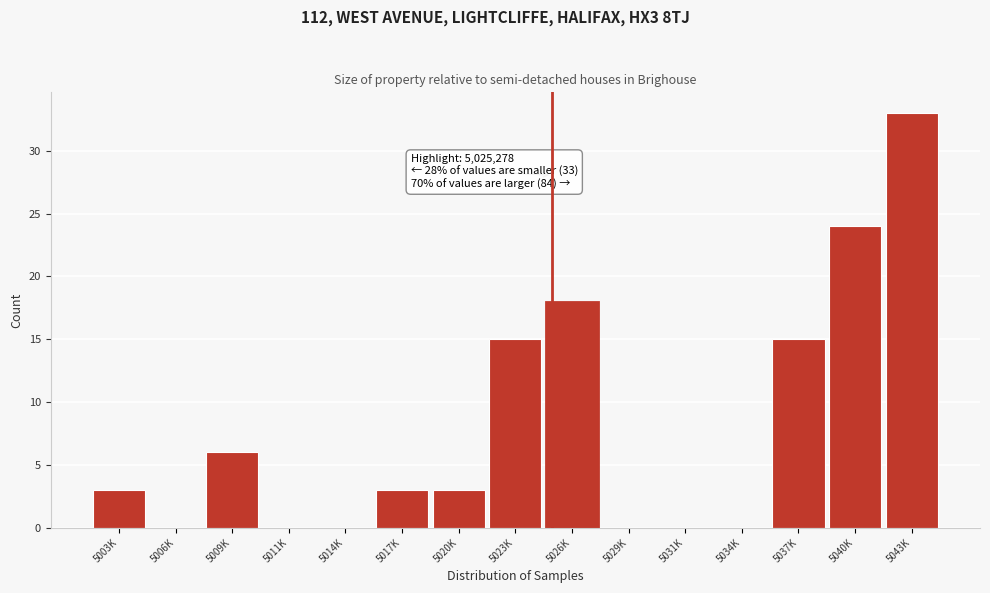

Reading right to left, extract all data points from this chart.

5043K=33	5040K=24	5037K=15	5034K=0	5031K=0	5029K=0	5026K=18	5023K=15	5020K=3	5017K=3	5014K=0	5011K=0	5009K=6	5006K=0	5003K=3